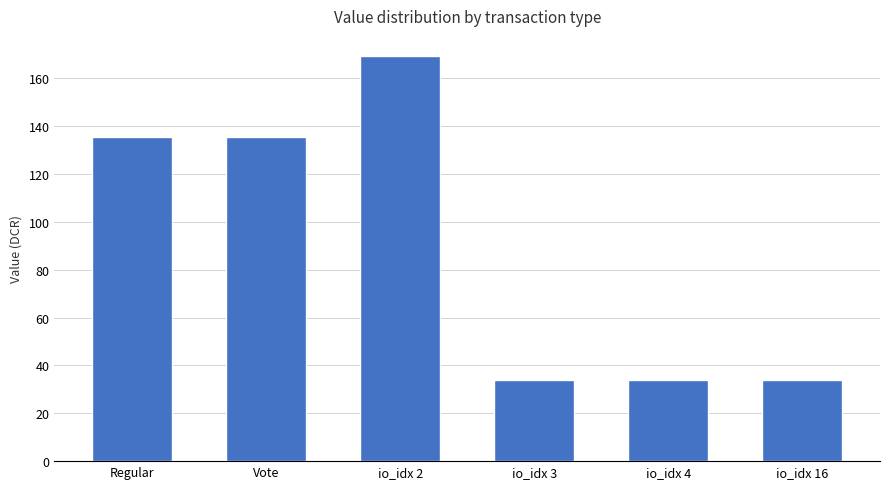

What is the smallest value displayed?

33.8